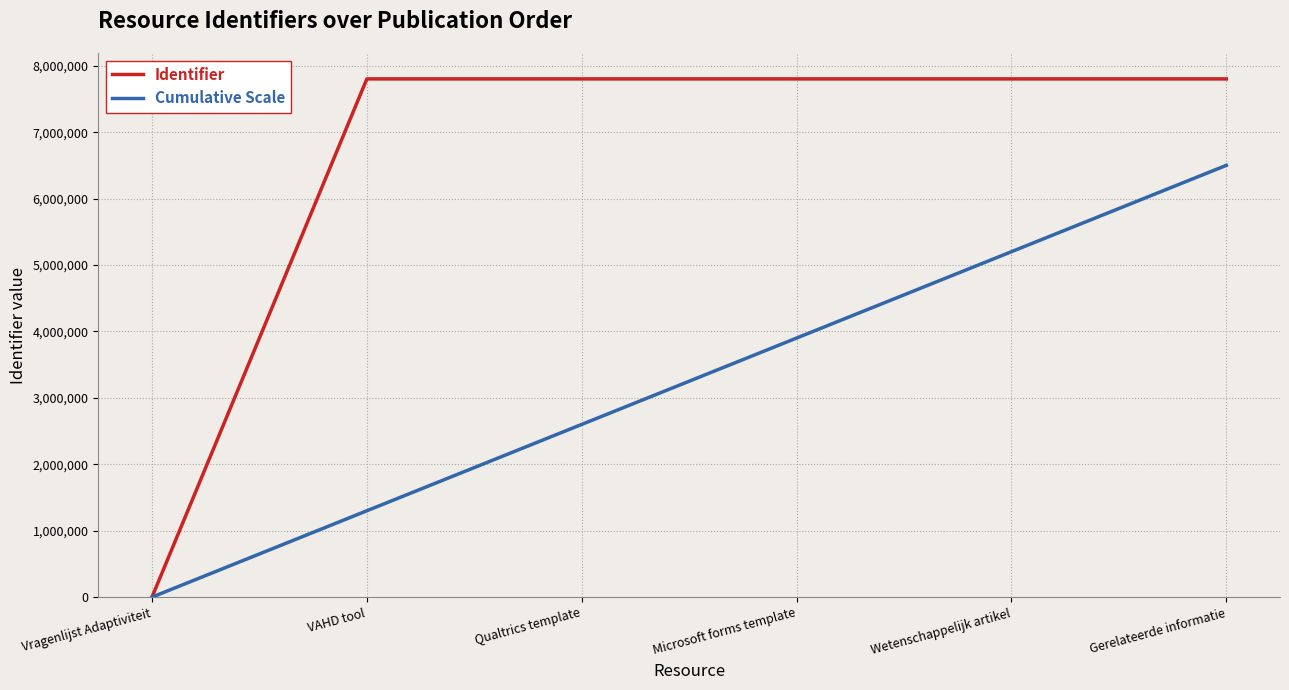

True or false: Cumulative Scale has a value of 0 at Vragenlijst Adaptiviteit.

True